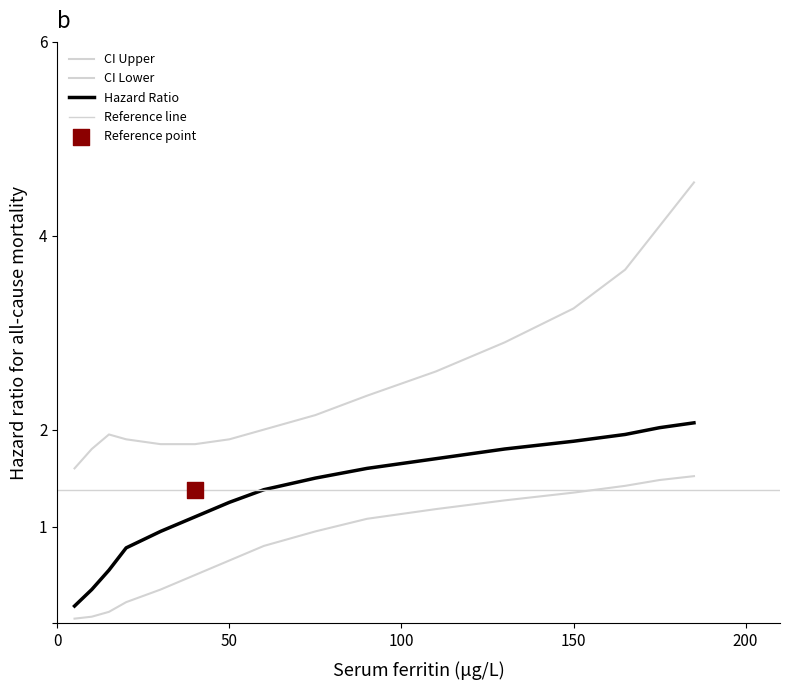

Which series has the widest spread of Y values?

CI Upper